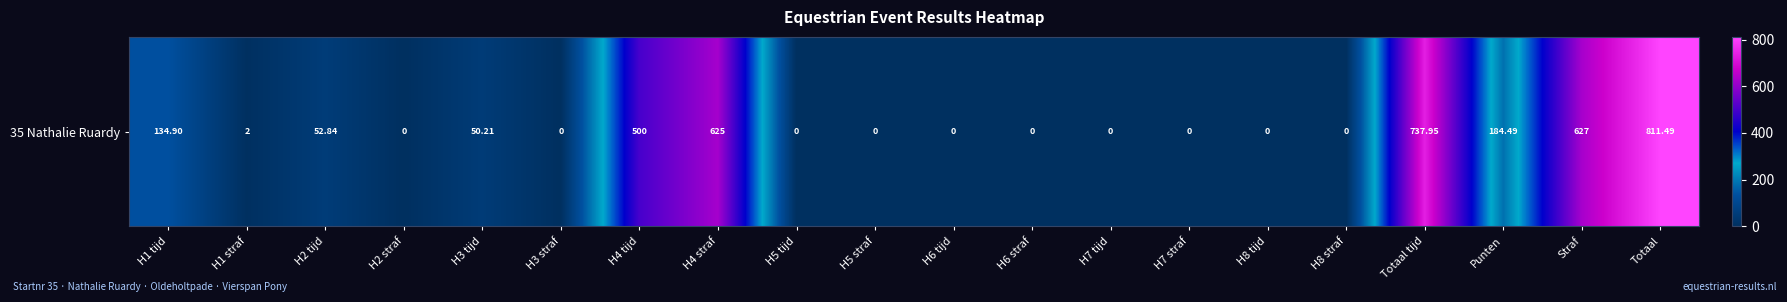

What is the difference between the maximum and second lowest values?

811.5